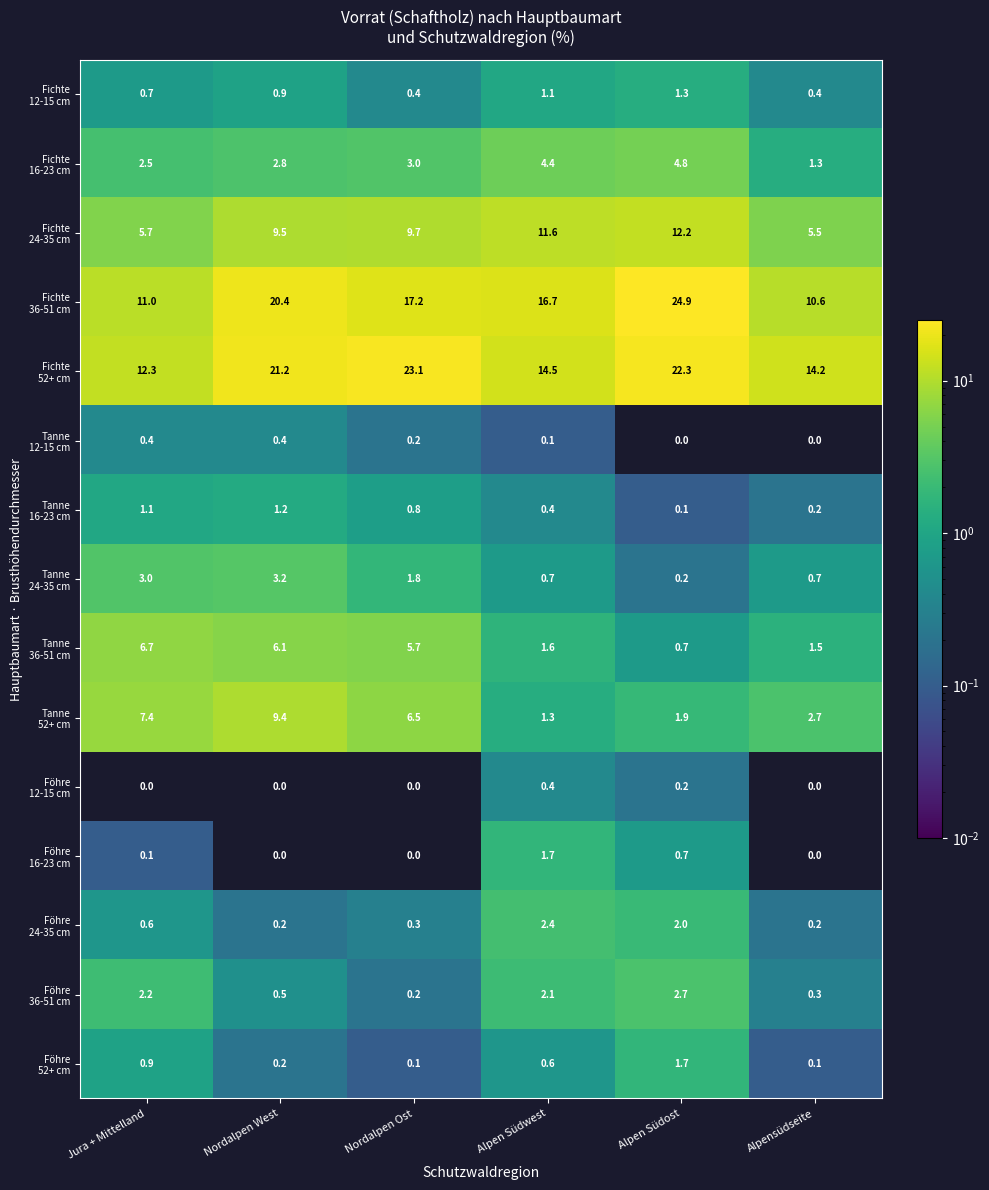

At which category is the sum across all series the highest?

Nordalpen West